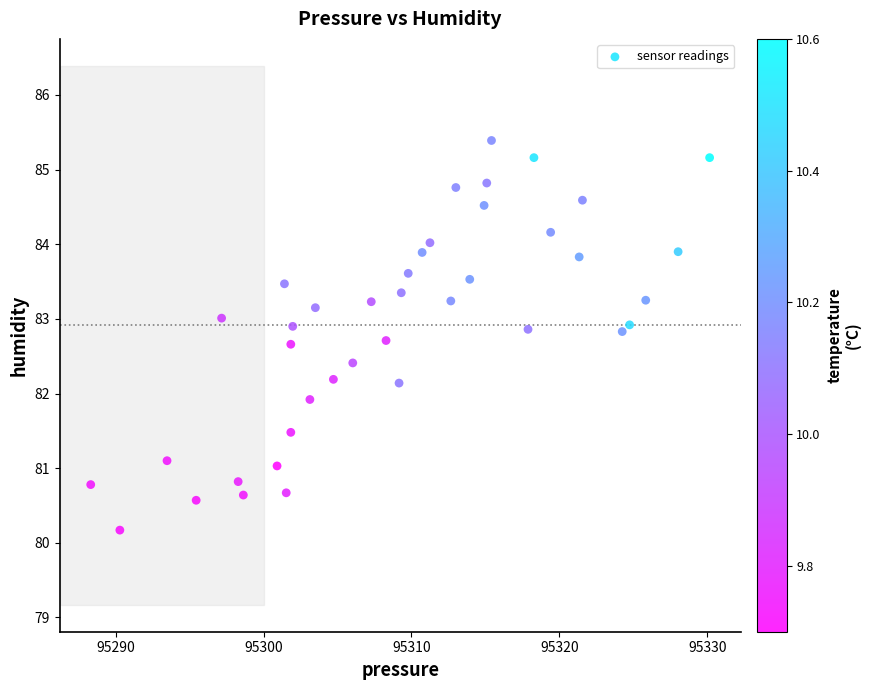

What is the range of Y values (max minus min)?

5.2